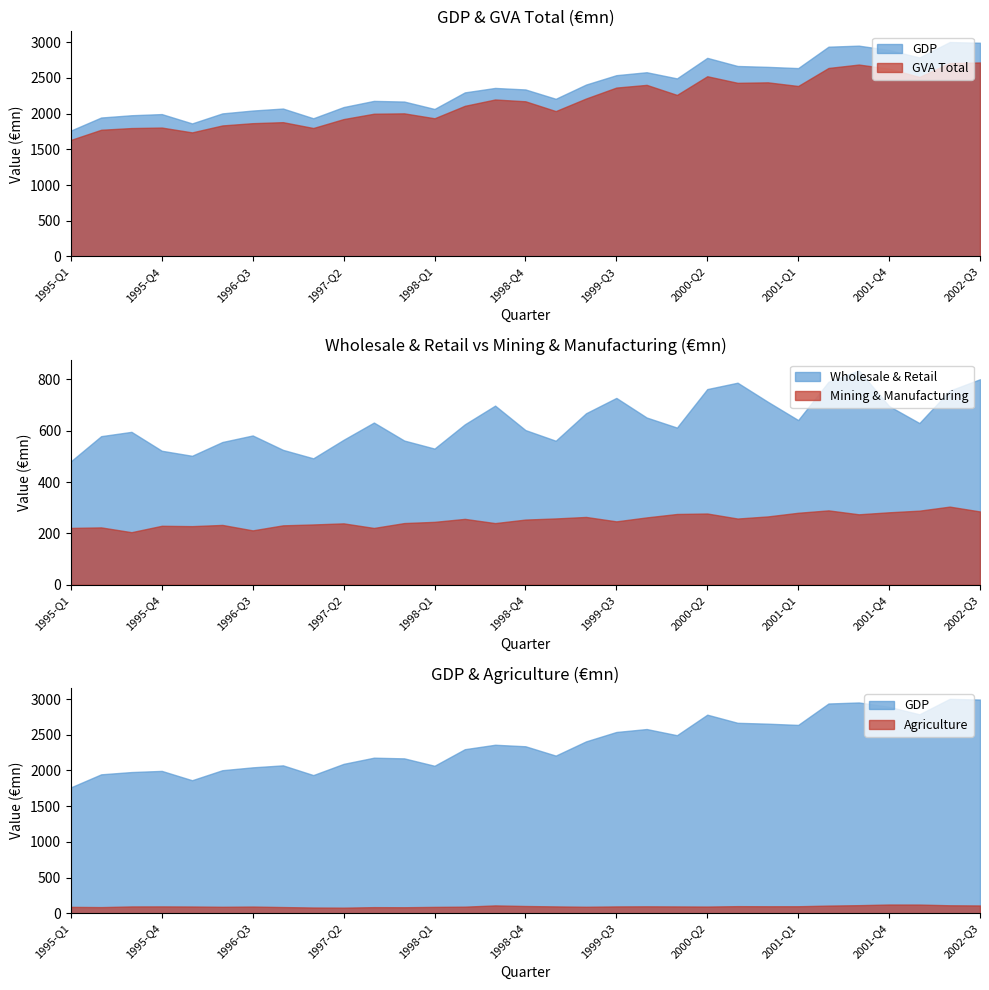

Where does the Agriculture series first go above 95?

1995-Q3